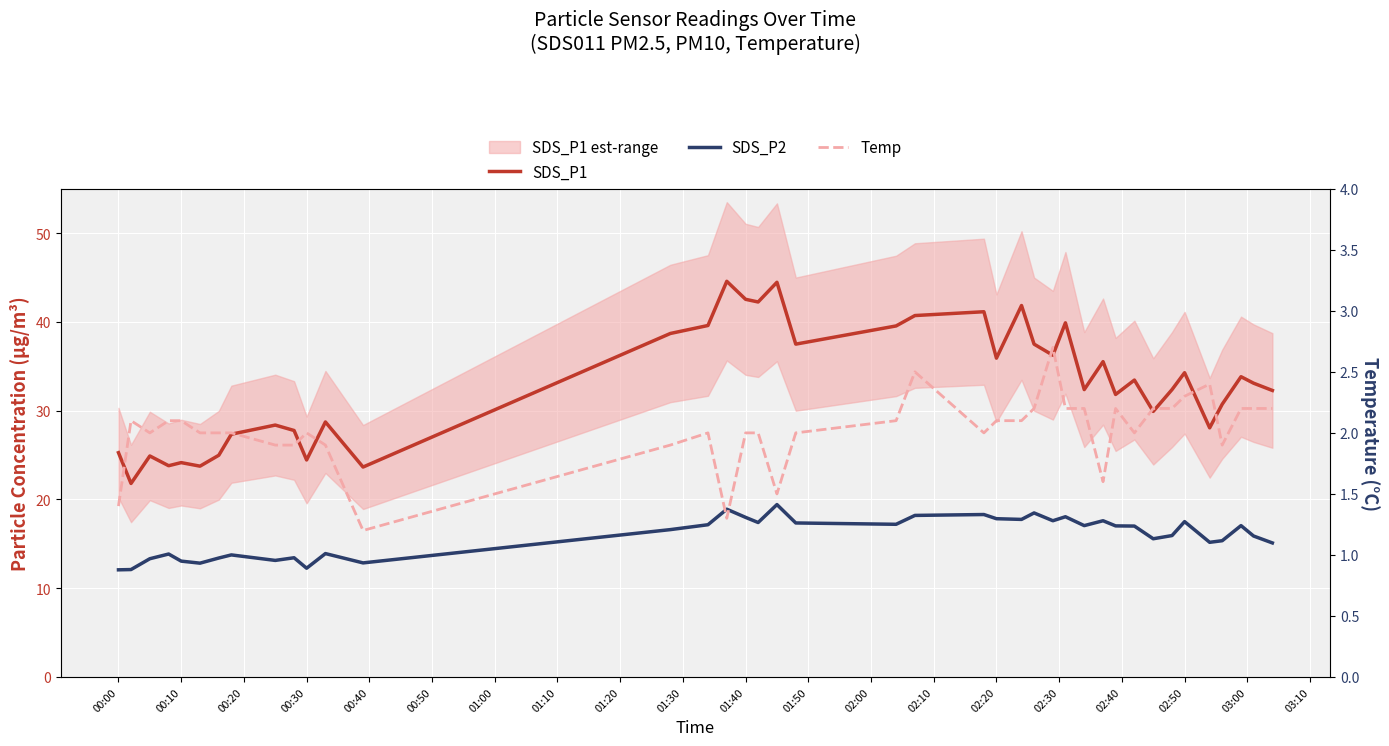

What is the value of the SDS_P1 point at the 38th from the left?

33.8